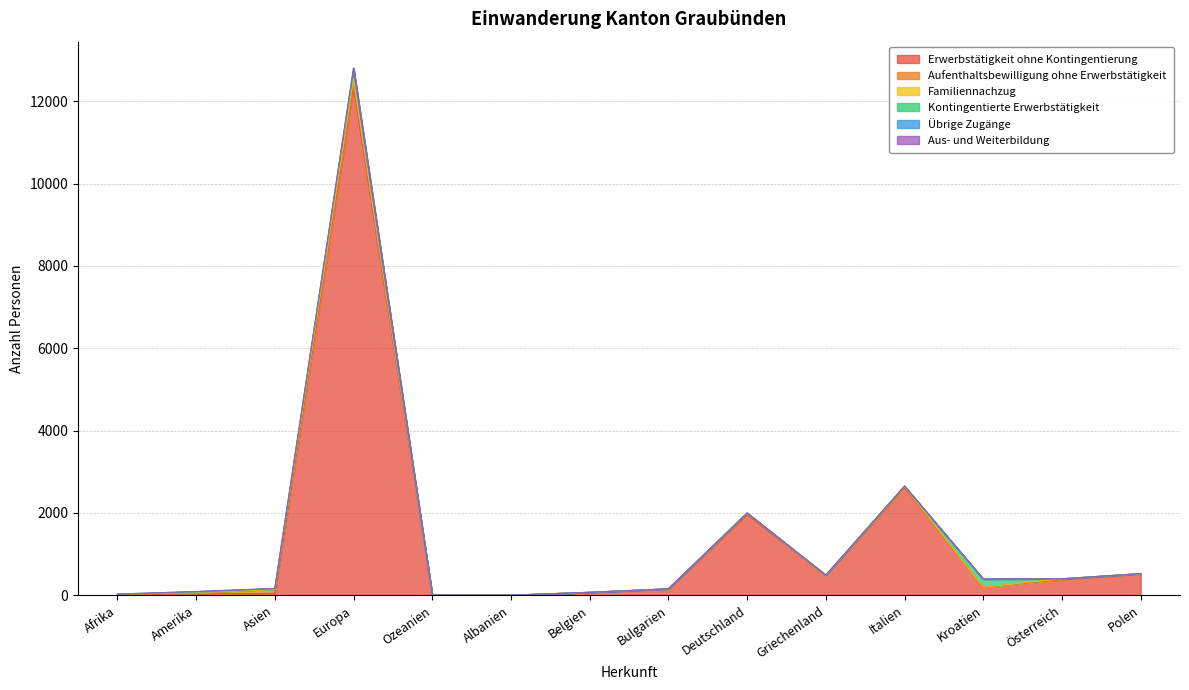

Which has a higher value, Polen or Europa?

Europa